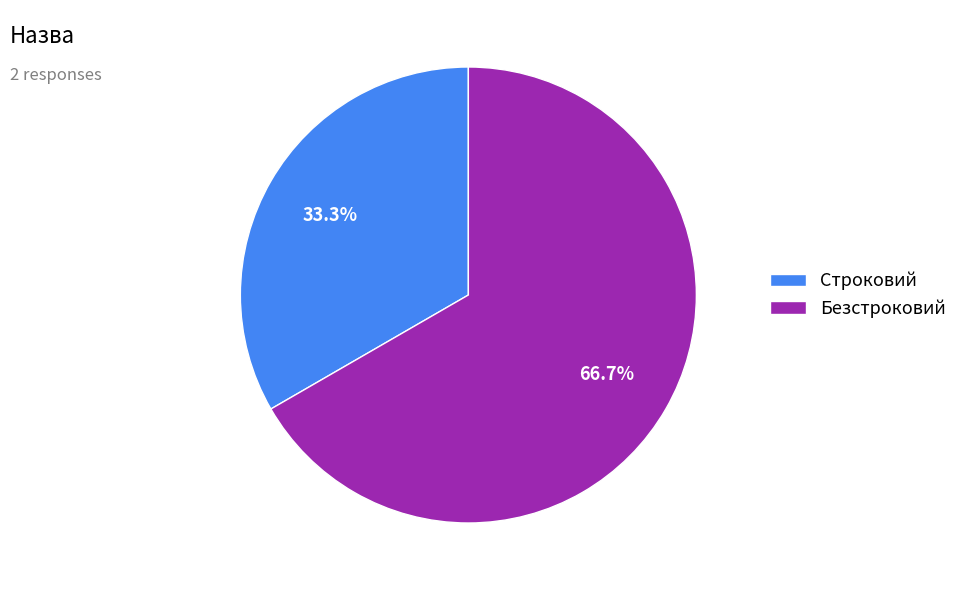

How many slices are in this pie chart?

2